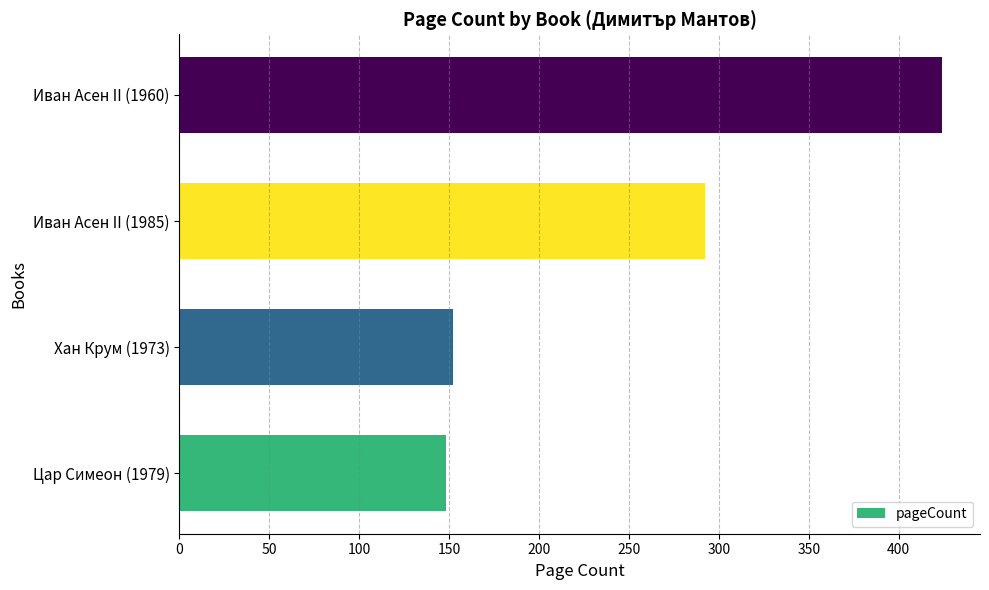

How many series are shown in this chart?

1